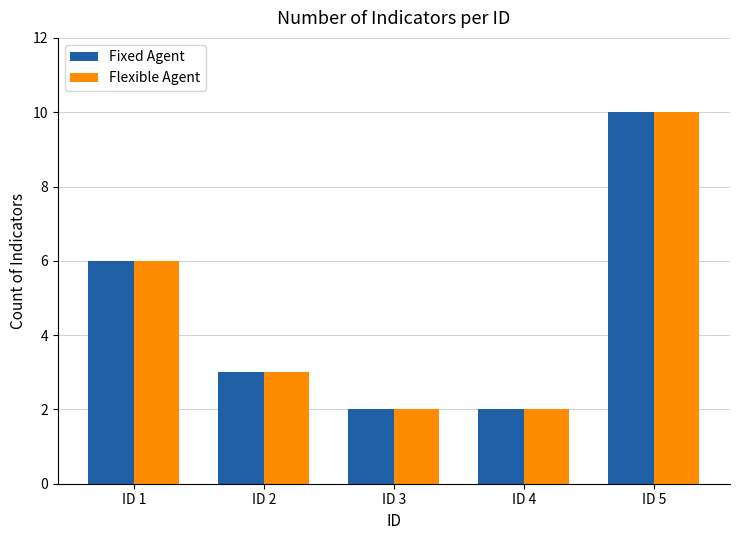

The value of Flexible Agent at ID 1 is 6. True or false?

True